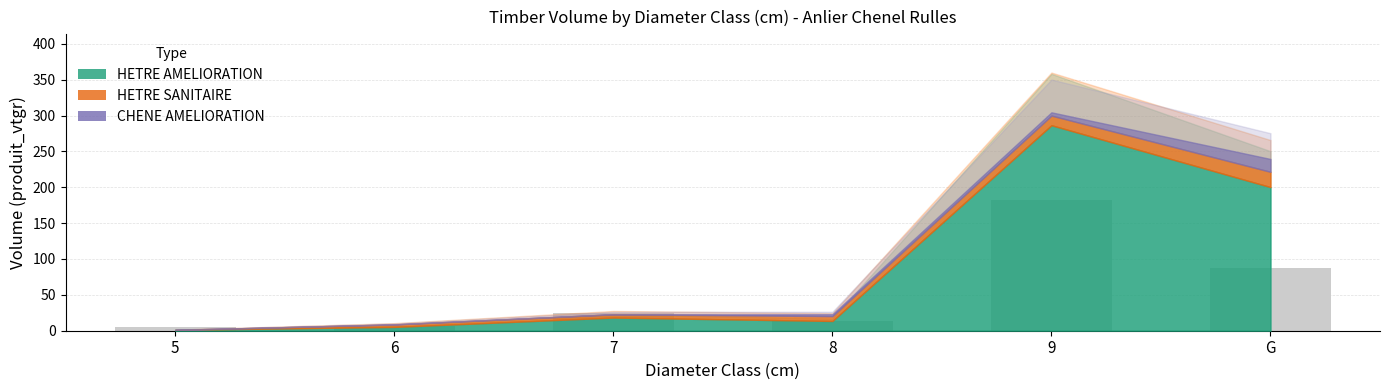

What is the average value?

53.3